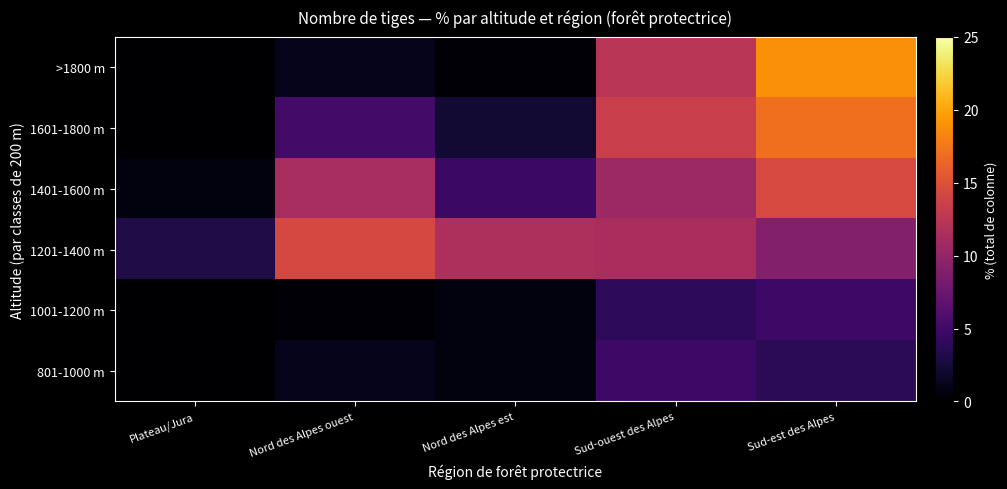

Reading right to left, extract all data points from this chart.

>1800 m: Sud-est des Alpes=18.9	Sud-ouest des Alpes=12.4	Nord des Alpes est=0.3	Nord des Alpes ouest=1.2	Plateau/Jura=0.0
1601-1800 m: Sud-est des Alpes=17.0	Sud-ouest des Alpes=13.4	Nord des Alpes est=2.3	Nord des Alpes ouest=5.1	Plateau/Jura=0.0
1401-1600 m: Sud-est des Alpes=14.4	Sud-ouest des Alpes=10.6	Nord des Alpes est=4.6	Nord des Alpes ouest=11.3	Plateau/Jura=0.6
1201-1400 m: Sud-est des Alpes=9.0	Sud-ouest des Alpes=11.4	Nord des Alpes est=11.6	Nord des Alpes ouest=14.3	Plateau/Jura=3.1
1001-1200 m: Sud-est des Alpes=4.8	Sud-ouest des Alpes=4.0	Nord des Alpes est=0.6	Nord des Alpes ouest=0.2	Plateau/Jura=0.0
801-1000 m: Sud-est des Alpes=3.8	Sud-ouest des Alpes=4.8	Nord des Alpes est=0.6	Nord des Alpes ouest=1.2	Plateau/Jura=0.0